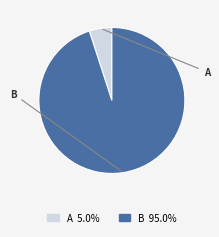

Between B and A, which is larger?

B